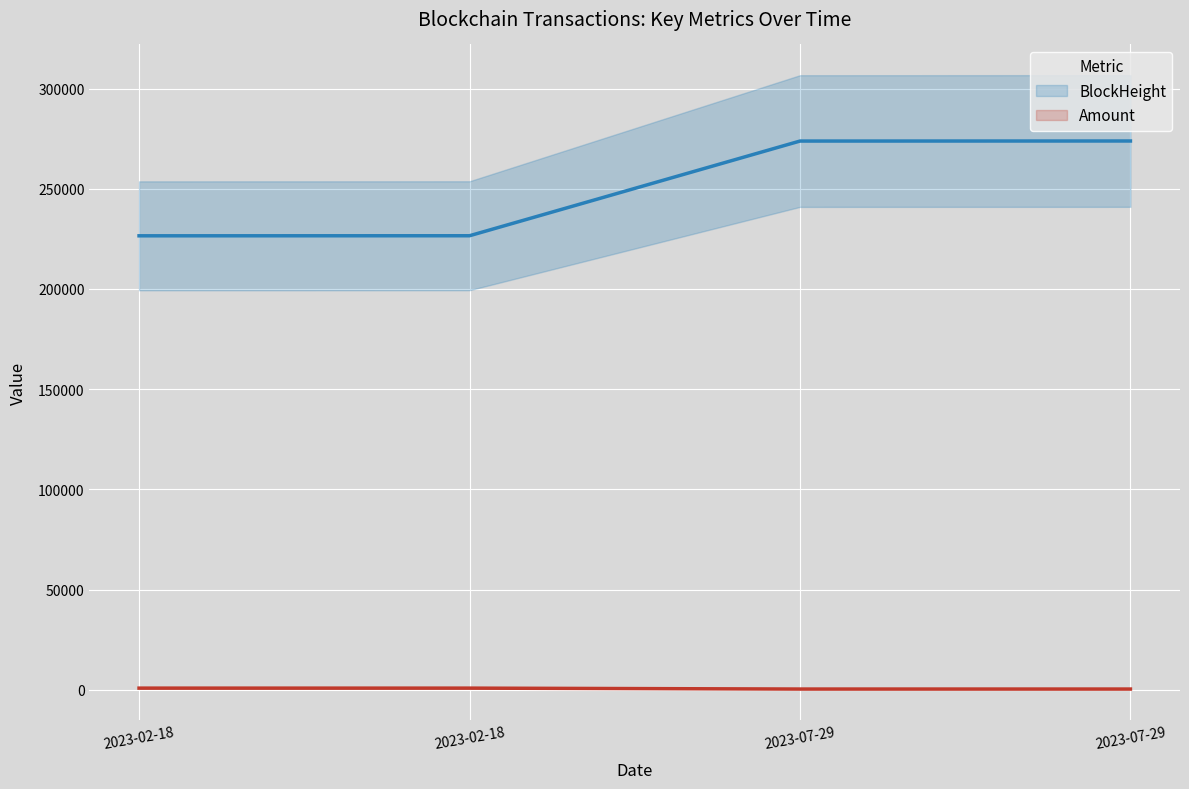

How many data points in BlockHeight are less than 273777?

2